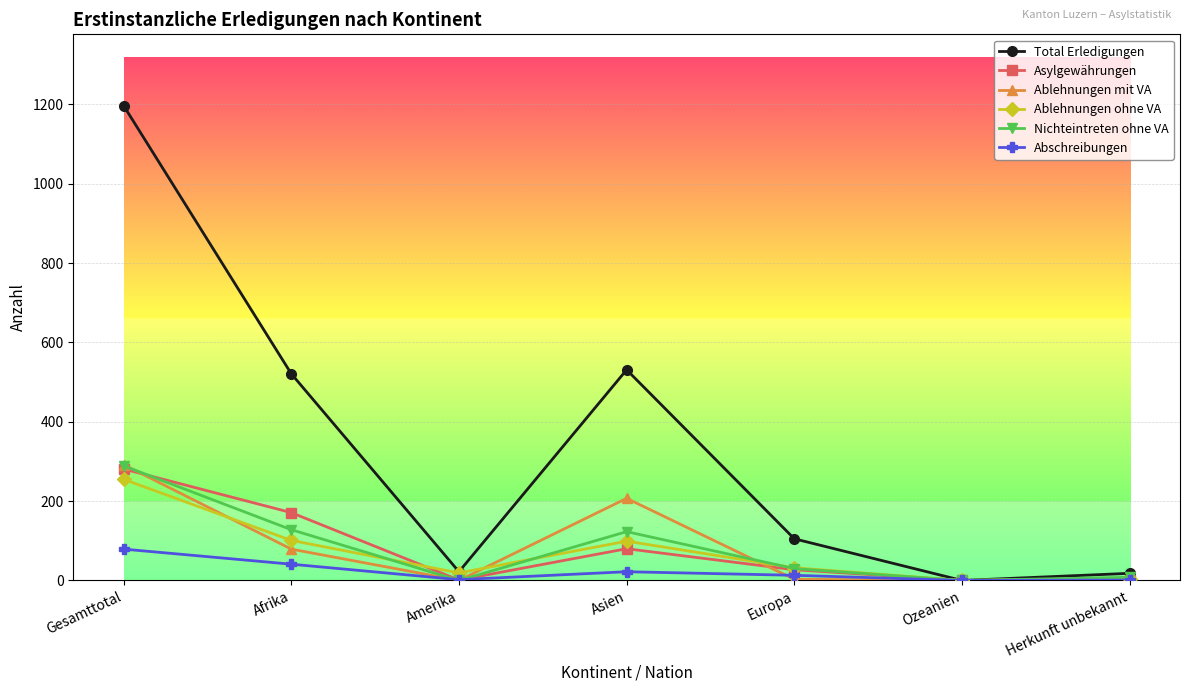

In Total Erledigungen, how many points are higher than both neighbors (excluding endpoints)?

1